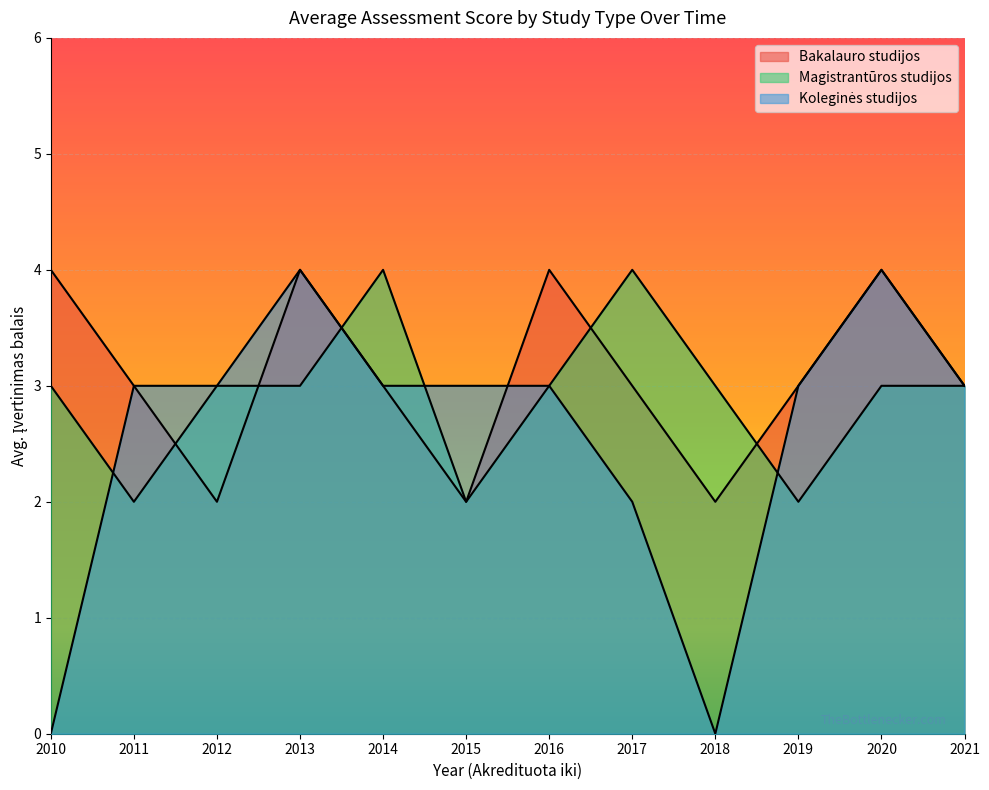

At 2020, list the series in order from smallest to largest.

Magistrantūros studijos, Bakalauro studijos, Koleginės studijos